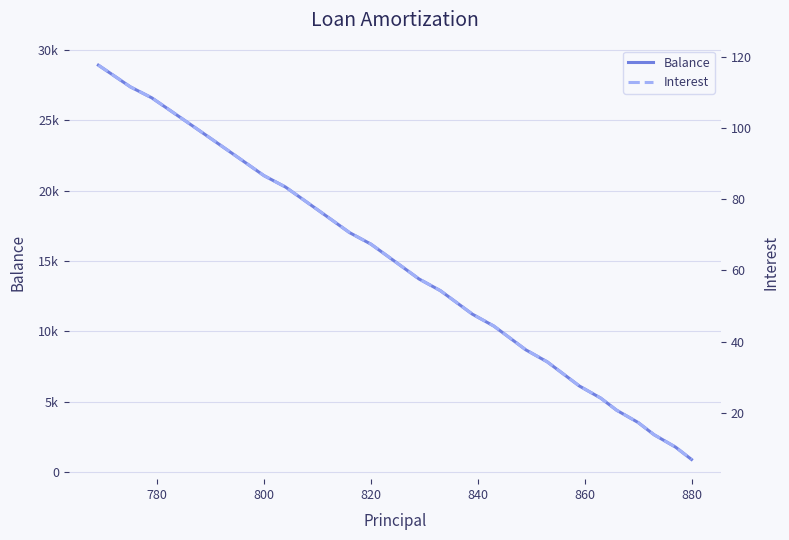

What is the lowest value of the Balance series?

882.0